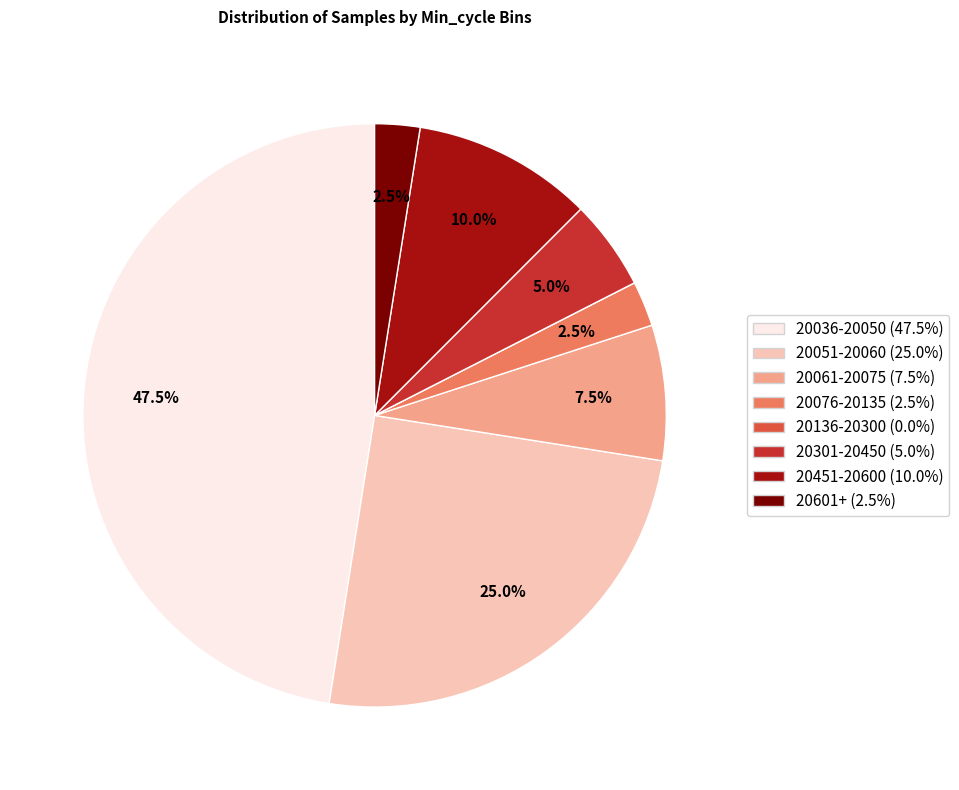

Is there a majority slice in this chart?

No